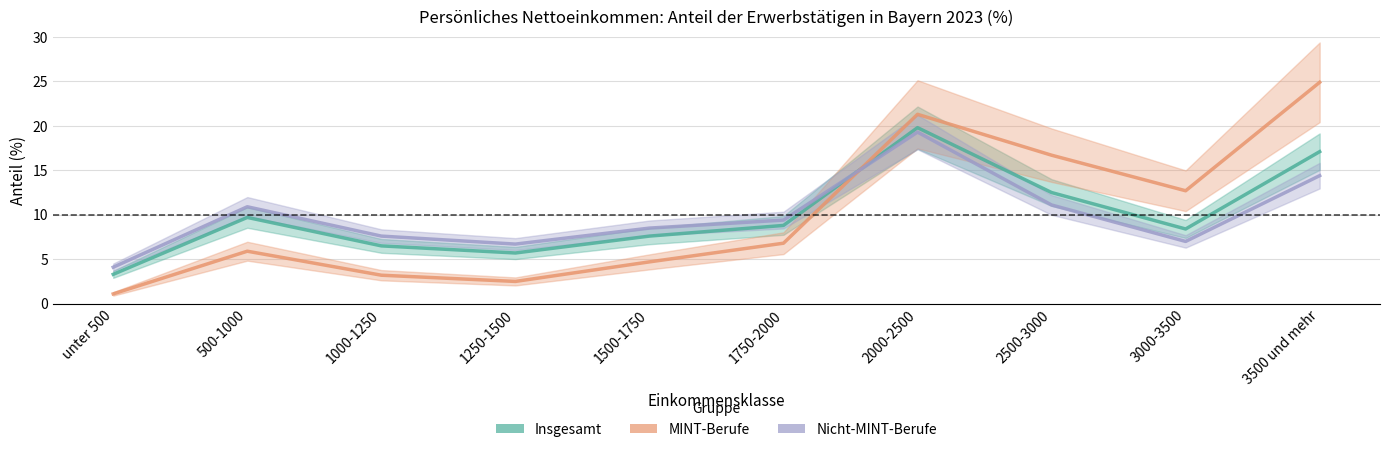

True or false: Nicht-MINT-Berufe has a value of 5.9 at 1750-2000.

False